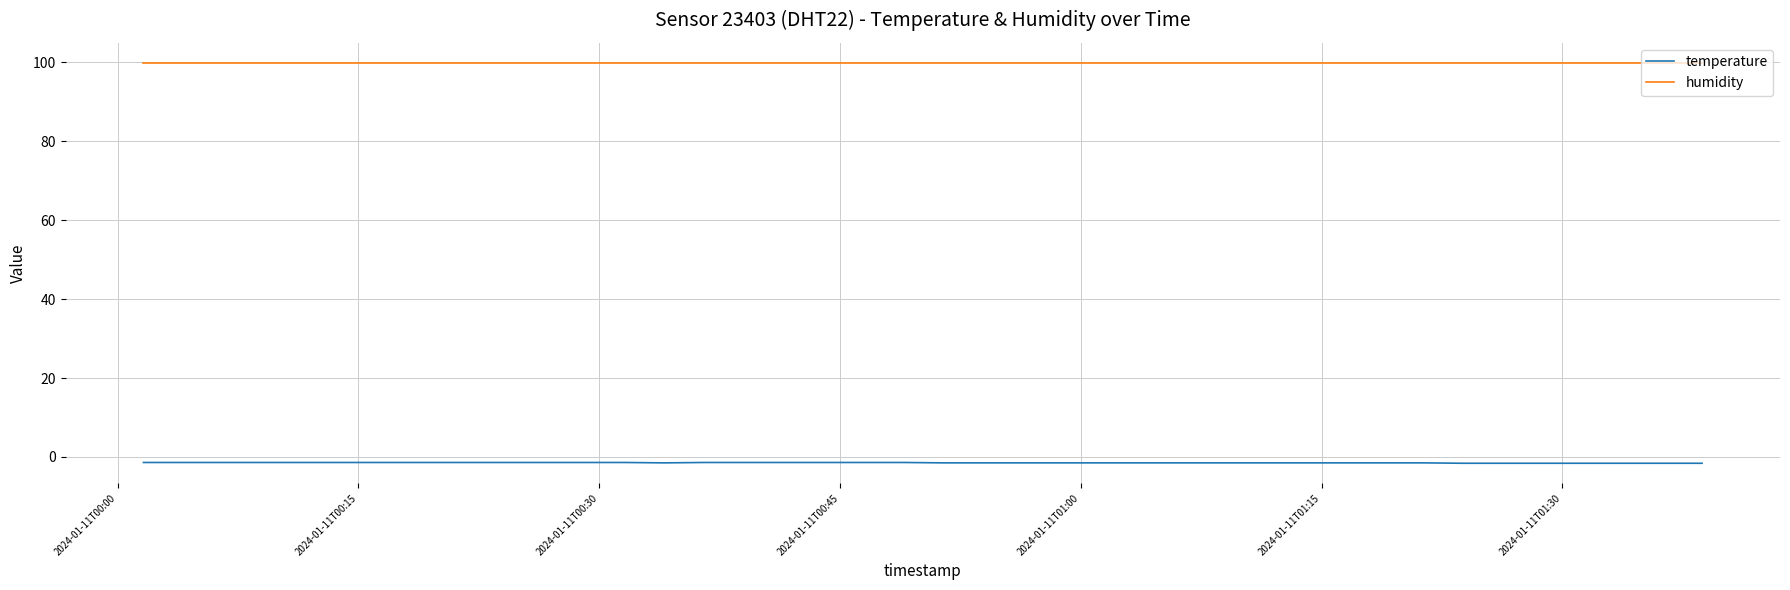

Rank the series by their average value, from highest to lowest.

humidity, temperature